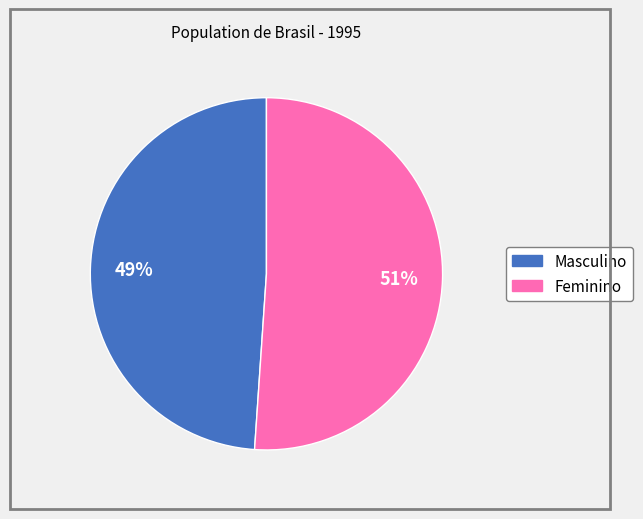

Which slice is the largest?

Feminino